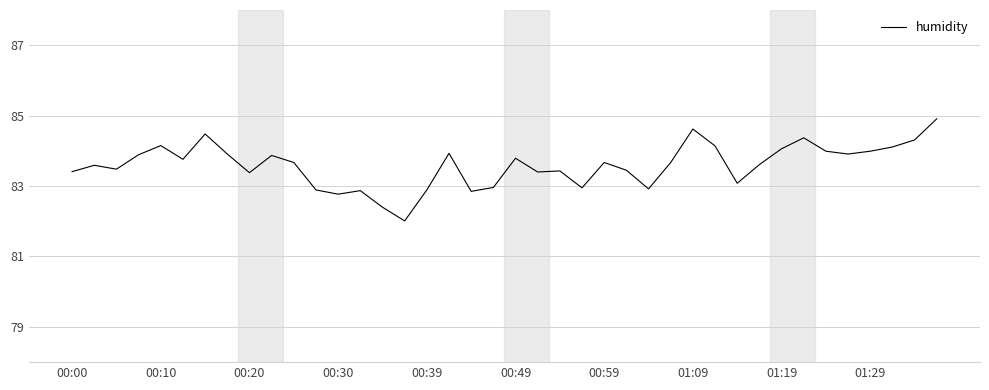

What is the difference between the maximum and minimum values?

2.9